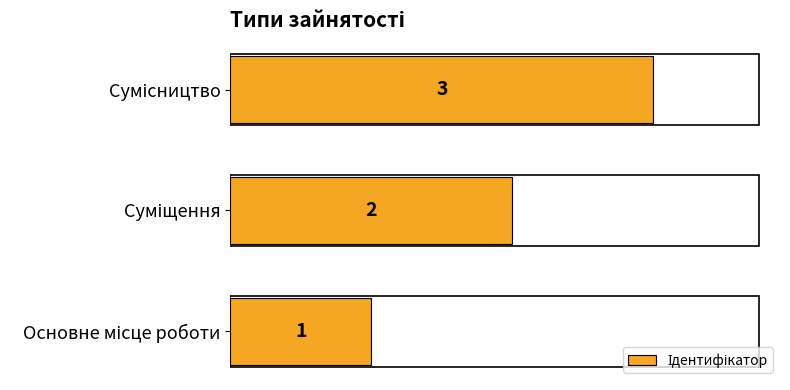

How many categories are shown in the chart?

3